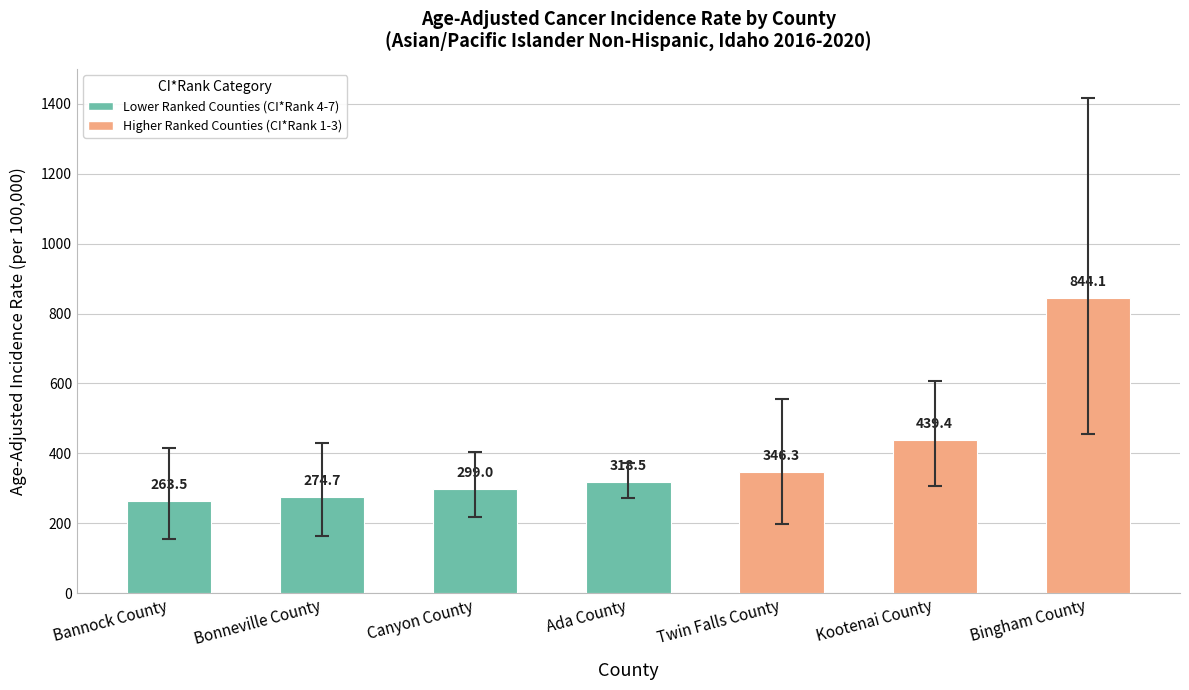

Reading right to left, transcribe all the data shown in this chart.

Bingham County=844.1	Kootenai County=439.4	Twin Falls County=346.3	Ada County=318.5	Canyon County=299.0	Bonneville County=274.7	Bannock County=263.5